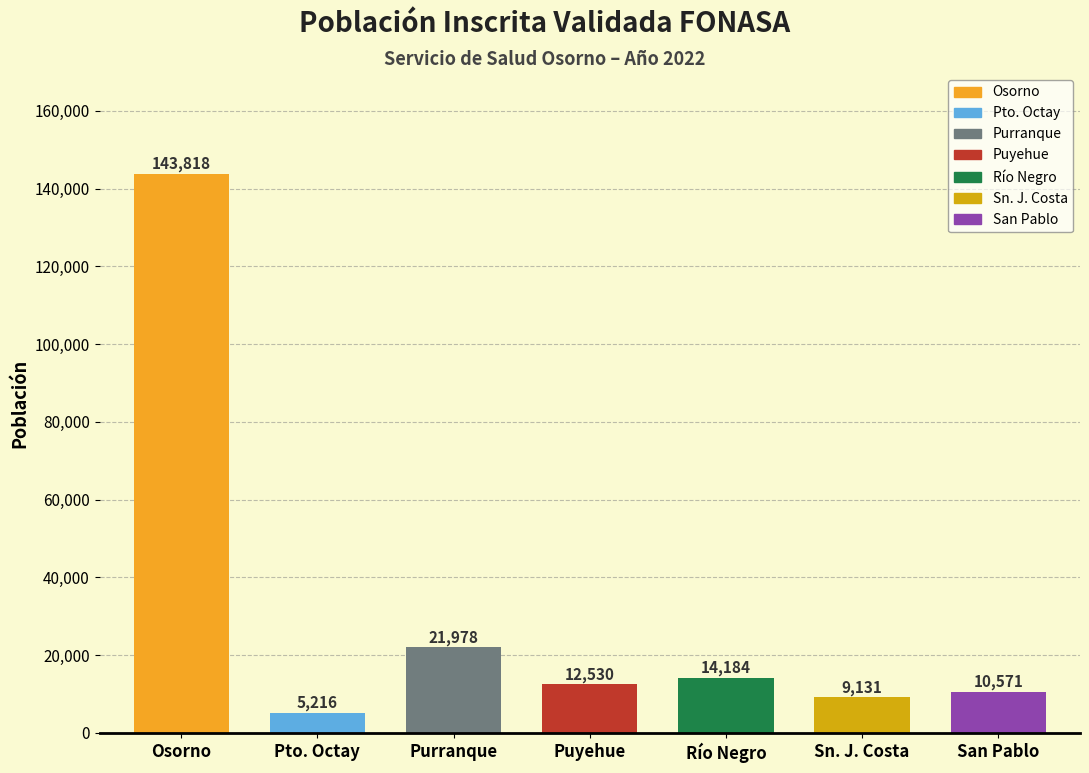

Reading right to left, what are all the values shown in this chart?

10571	9131	14184	12530	21978	5216	143818